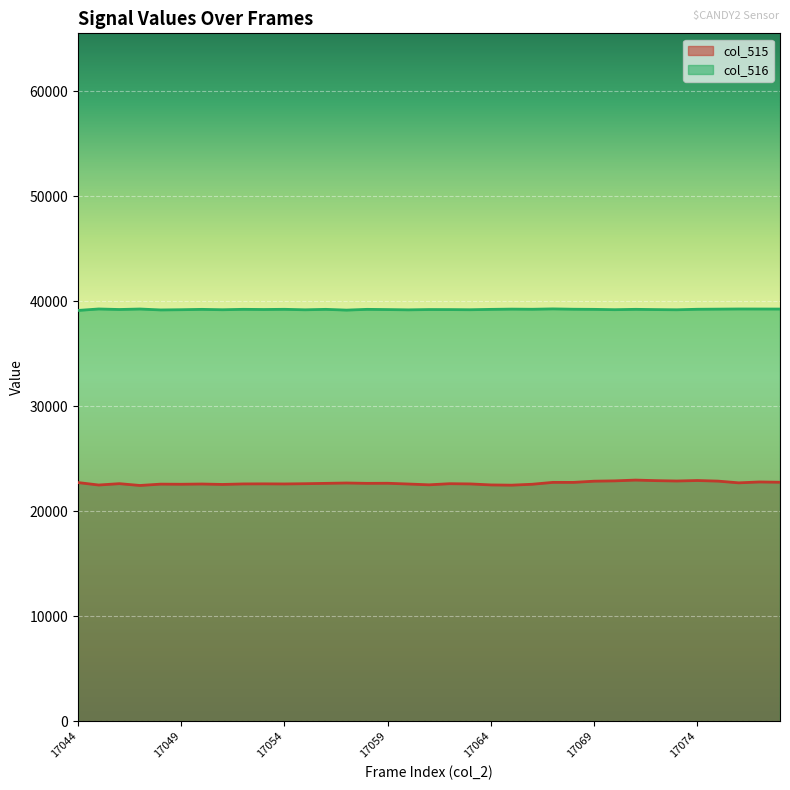

The value of col_516 at 17052 is 12412. True or false?

False